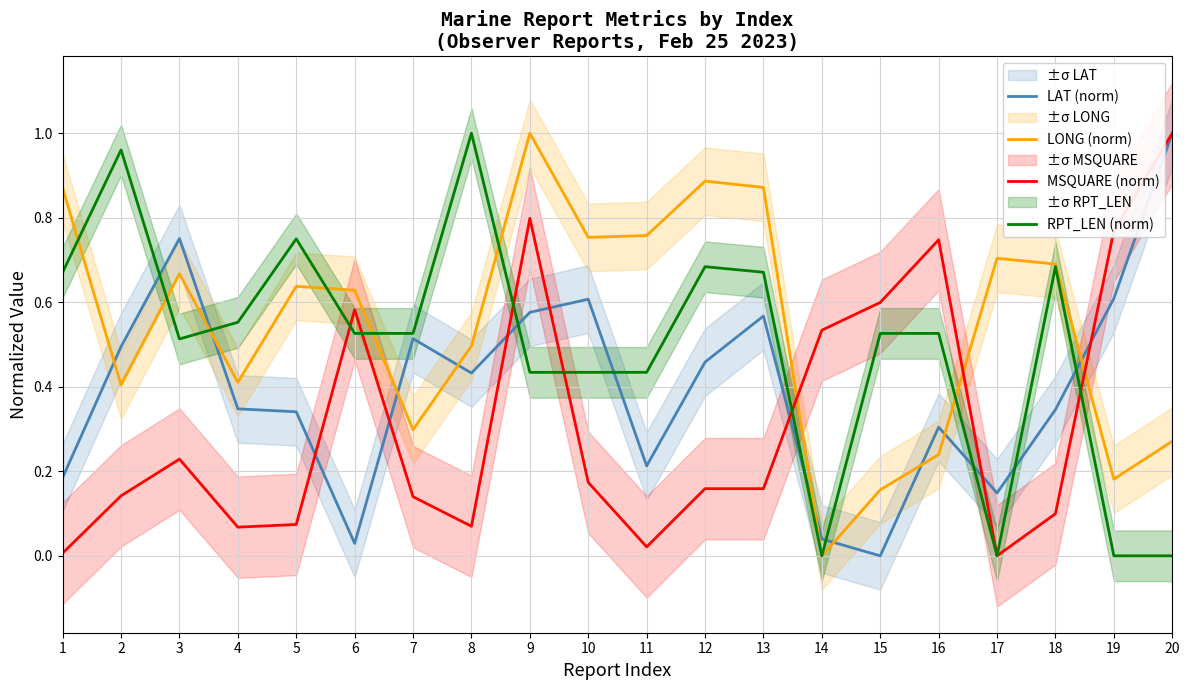

True or false: MSQUARE (norm) has a value of 0.9 at 15.

False